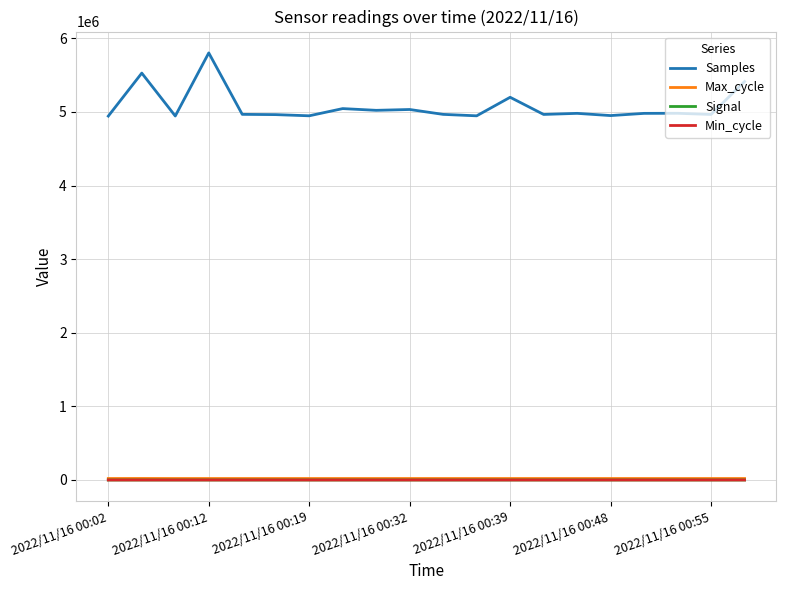

Which series has the largest range (max minus min)?

Samples